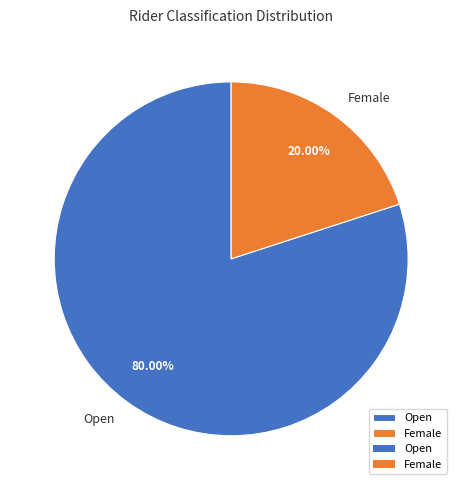

What is the smallest slice in the pie chart?

Female